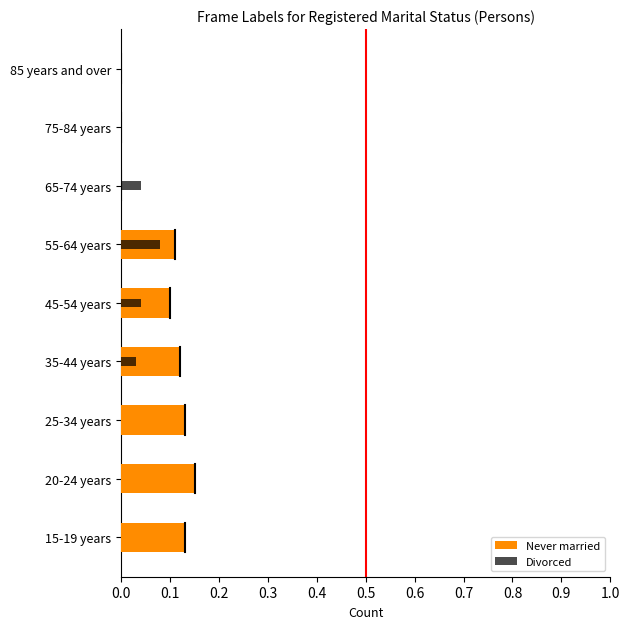

Are the bars horizontal?

Yes